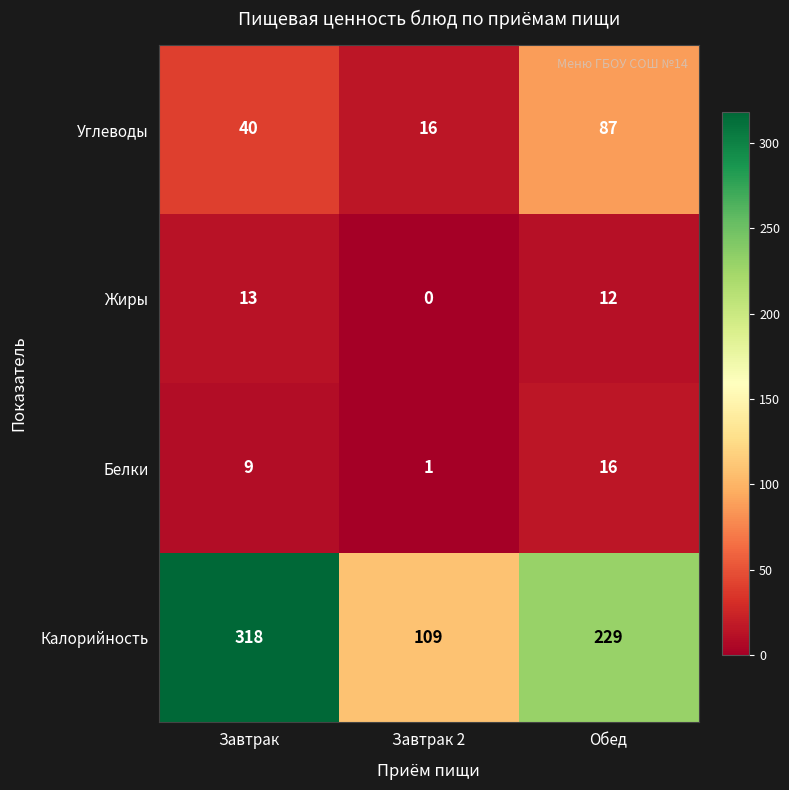

The value of Жиры at Завтрак 2 is -5. True or false?

False